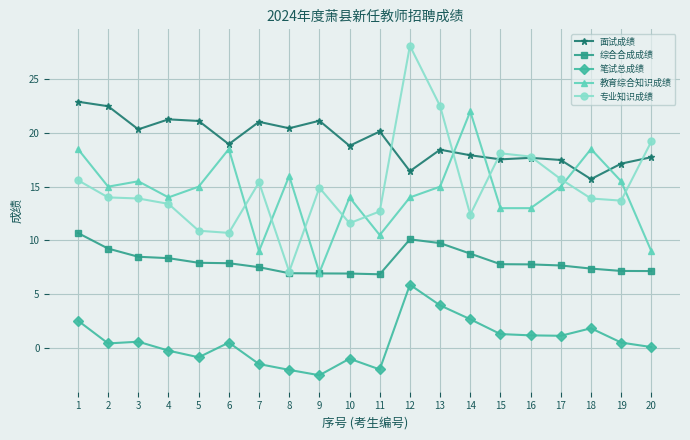

Rank the series by their maximum value, from lowest to highest.

笔试总成绩, 综合合成成绩, 教育综合知识成绩, 面试成绩, 专业知识成绩